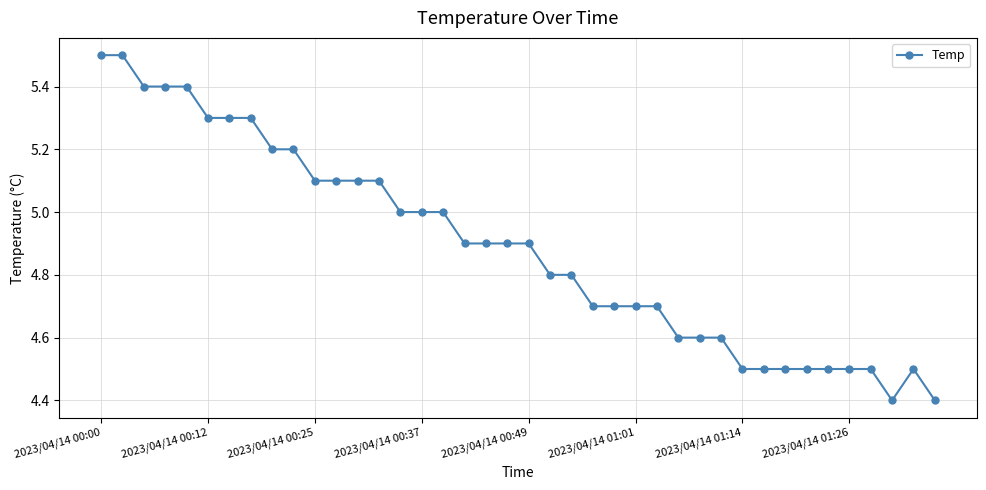

True or false: there are more than 0 points higher than both neighbors.

True